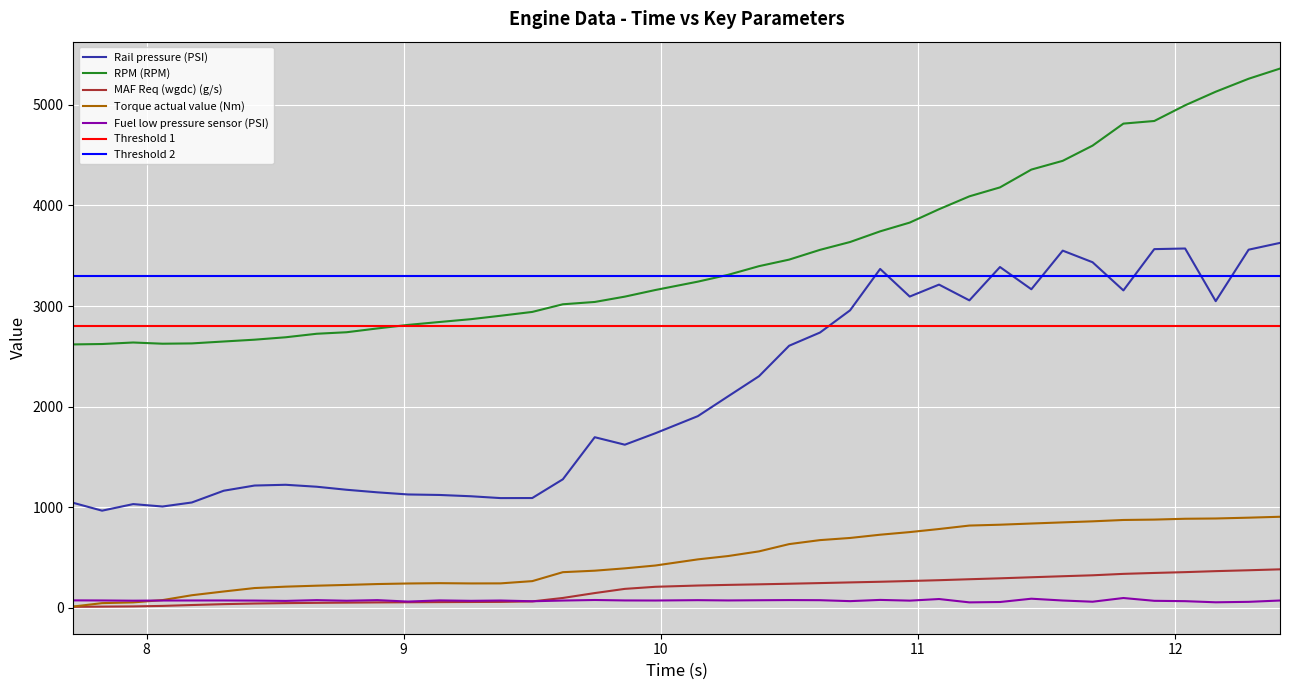

What is the minimum value for Rail pressure (PSI)?

966.3